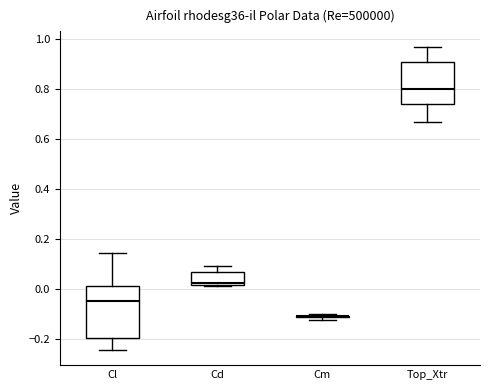

Reading left to right, read every box against the y-axis: the position of its median line, the range the box covers, and the ends of its whiskers. The values are not printed on the chart, so give them approximately, as read against the axis.

Cl: median -0.04, box -0.20 to 0.02, whiskers -0.24 to 0.14
Cd: median 0.02 (just above the box's lower edge), box 0.02 to 0.06, whiskers 0.02 to 0.10
Cm: box collapsed to a line at -0.10, whiskers -0.12 to -0.10
Top_Xtr: median 0.80, box 0.74 to 0.92, whiskers 0.66 to 0.98